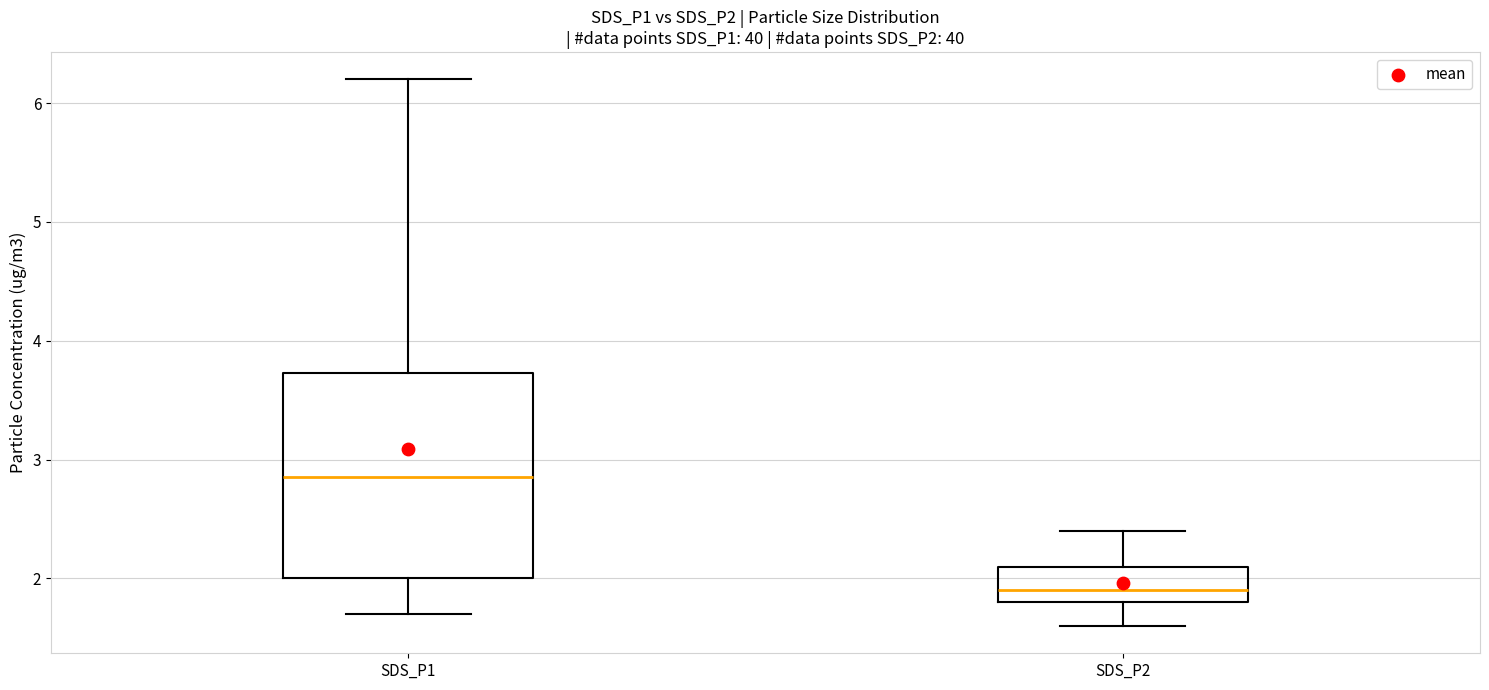

Which box has the highest median line?

SDS_P1